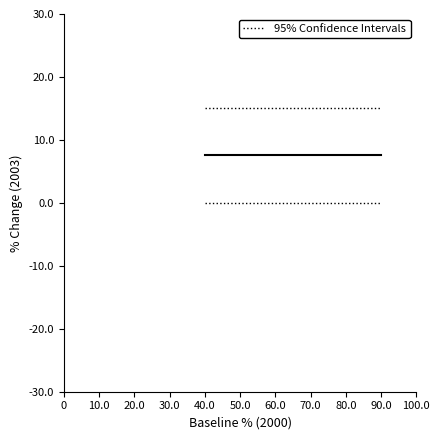

The Mean value series shows 7.5 at 40.0. True or false?

True